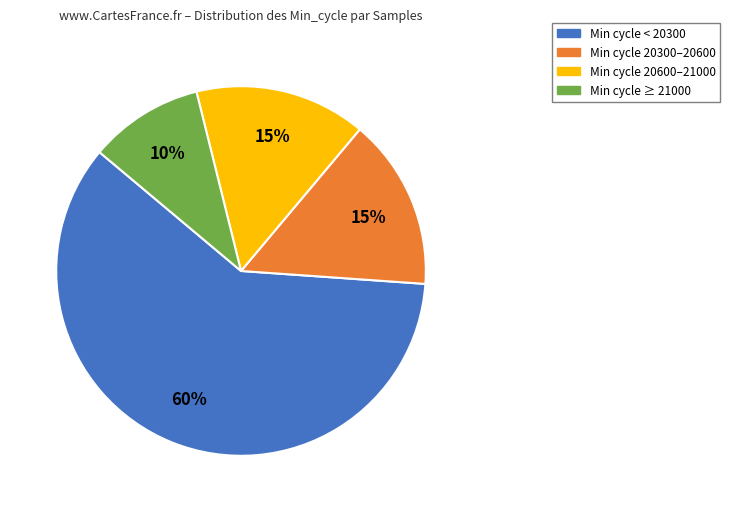

To the nearest percent, what is the average slice percentage?

25%